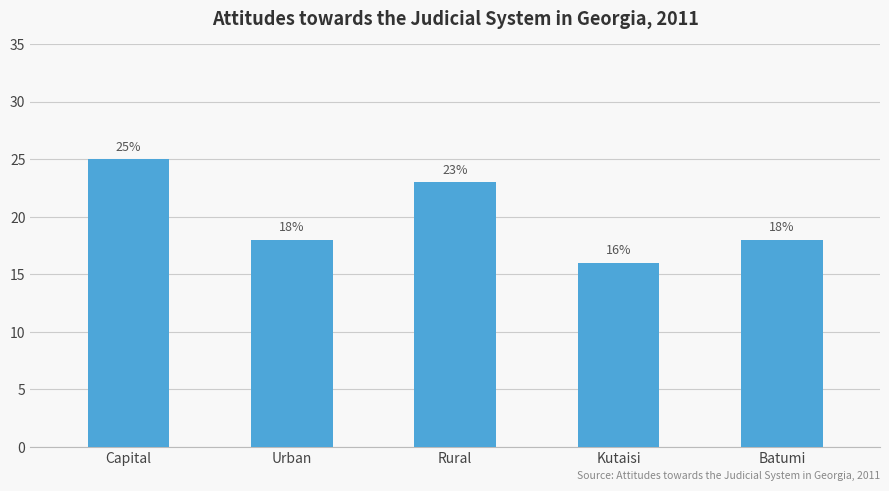

What position from the right is Rural?

3